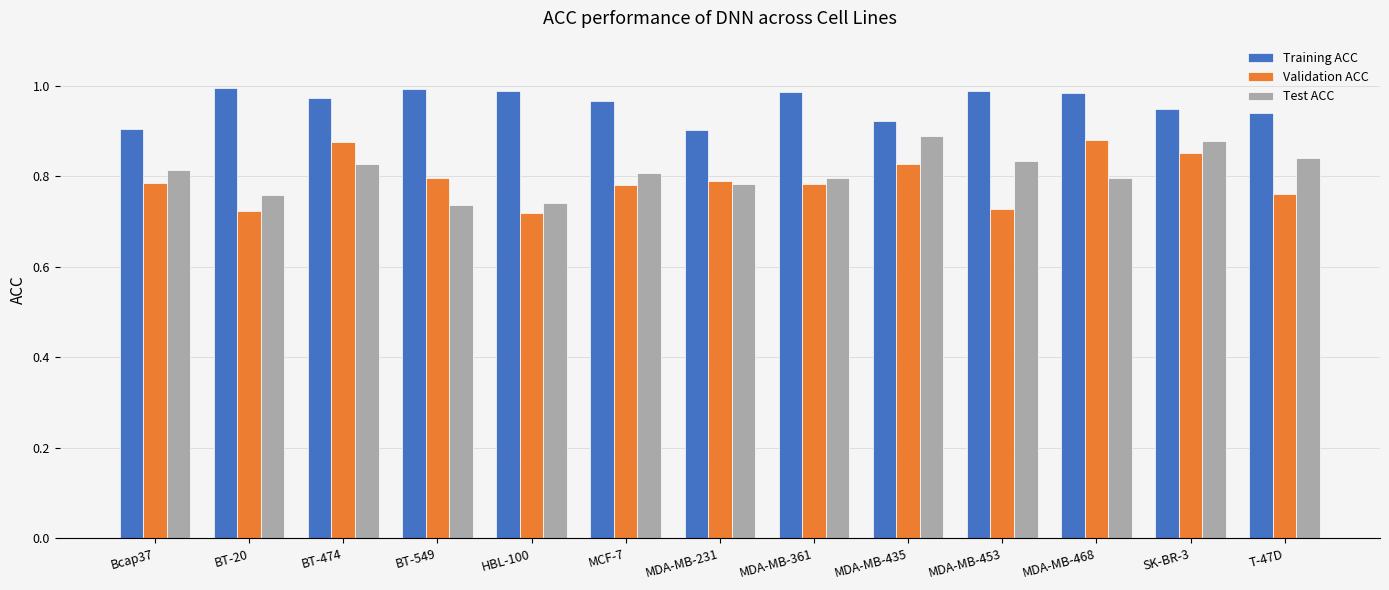

Count the Validation ACC values in the range 0 to 1.

13